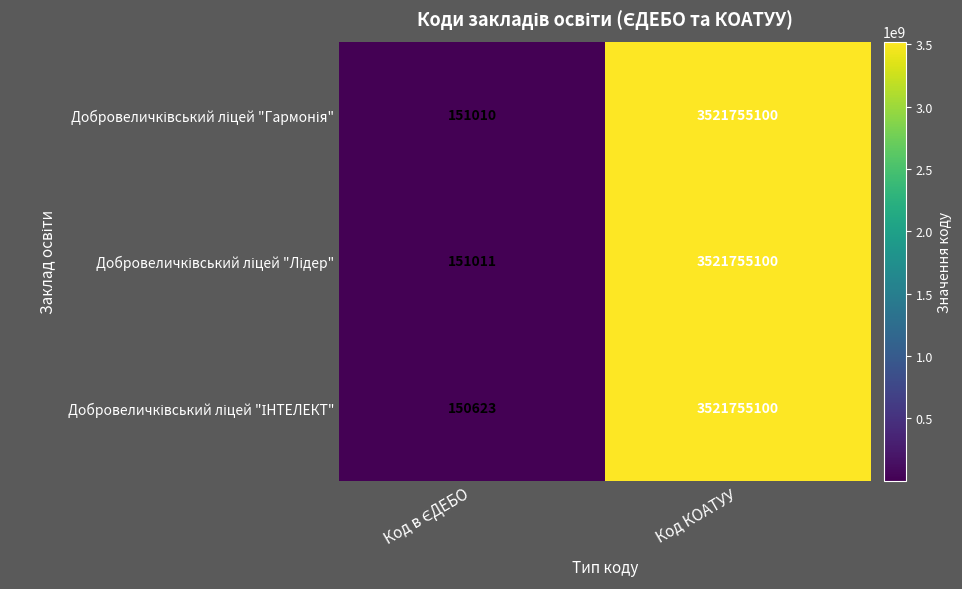

Which label corresponds to the largest value in the chart?

Код КОАТУУ